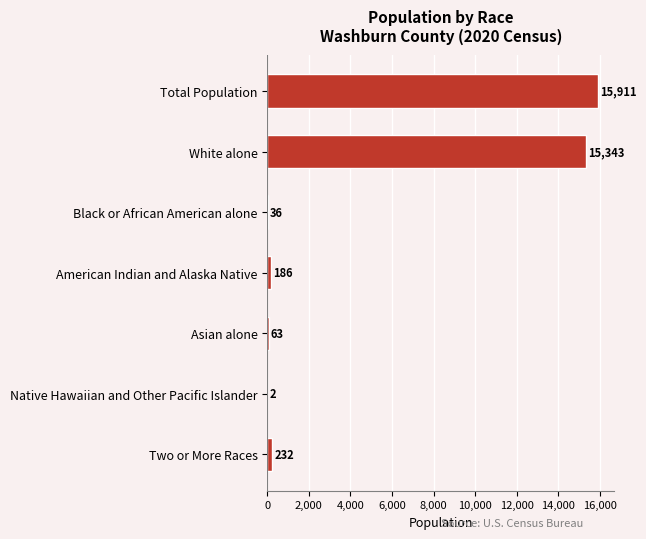

Where is the data nearest to the value 7956?

White alone